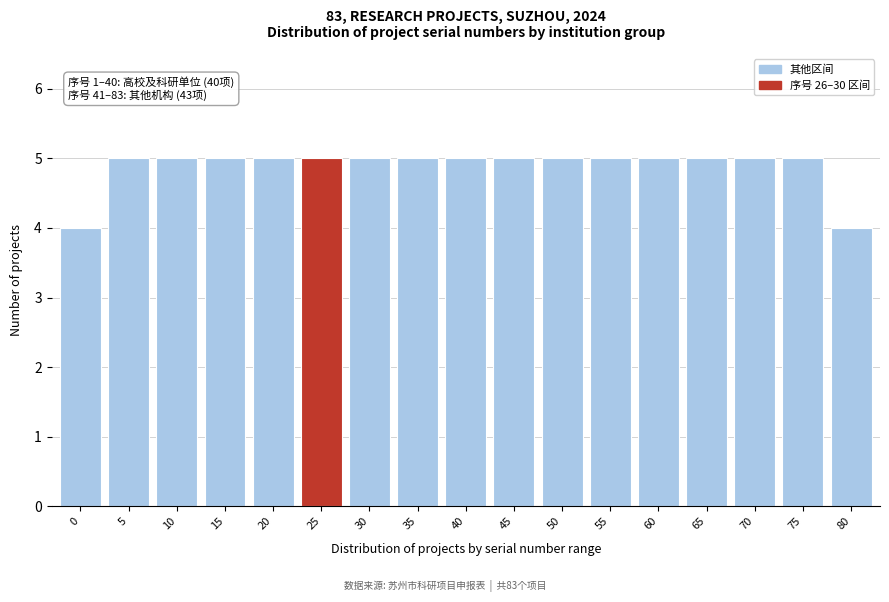

Reading left to right, list all the values displayed in this chart.

0=4	5=5	10=5	15=5	20=5	25=5	30=5	35=5	40=5	45=5	50=5	55=5	60=5	65=5	70=5	75=5	80=4